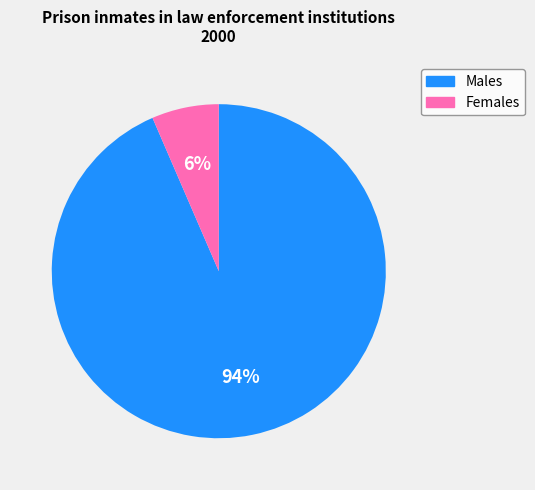

To the nearest percent, what is the average slice percentage?

50%